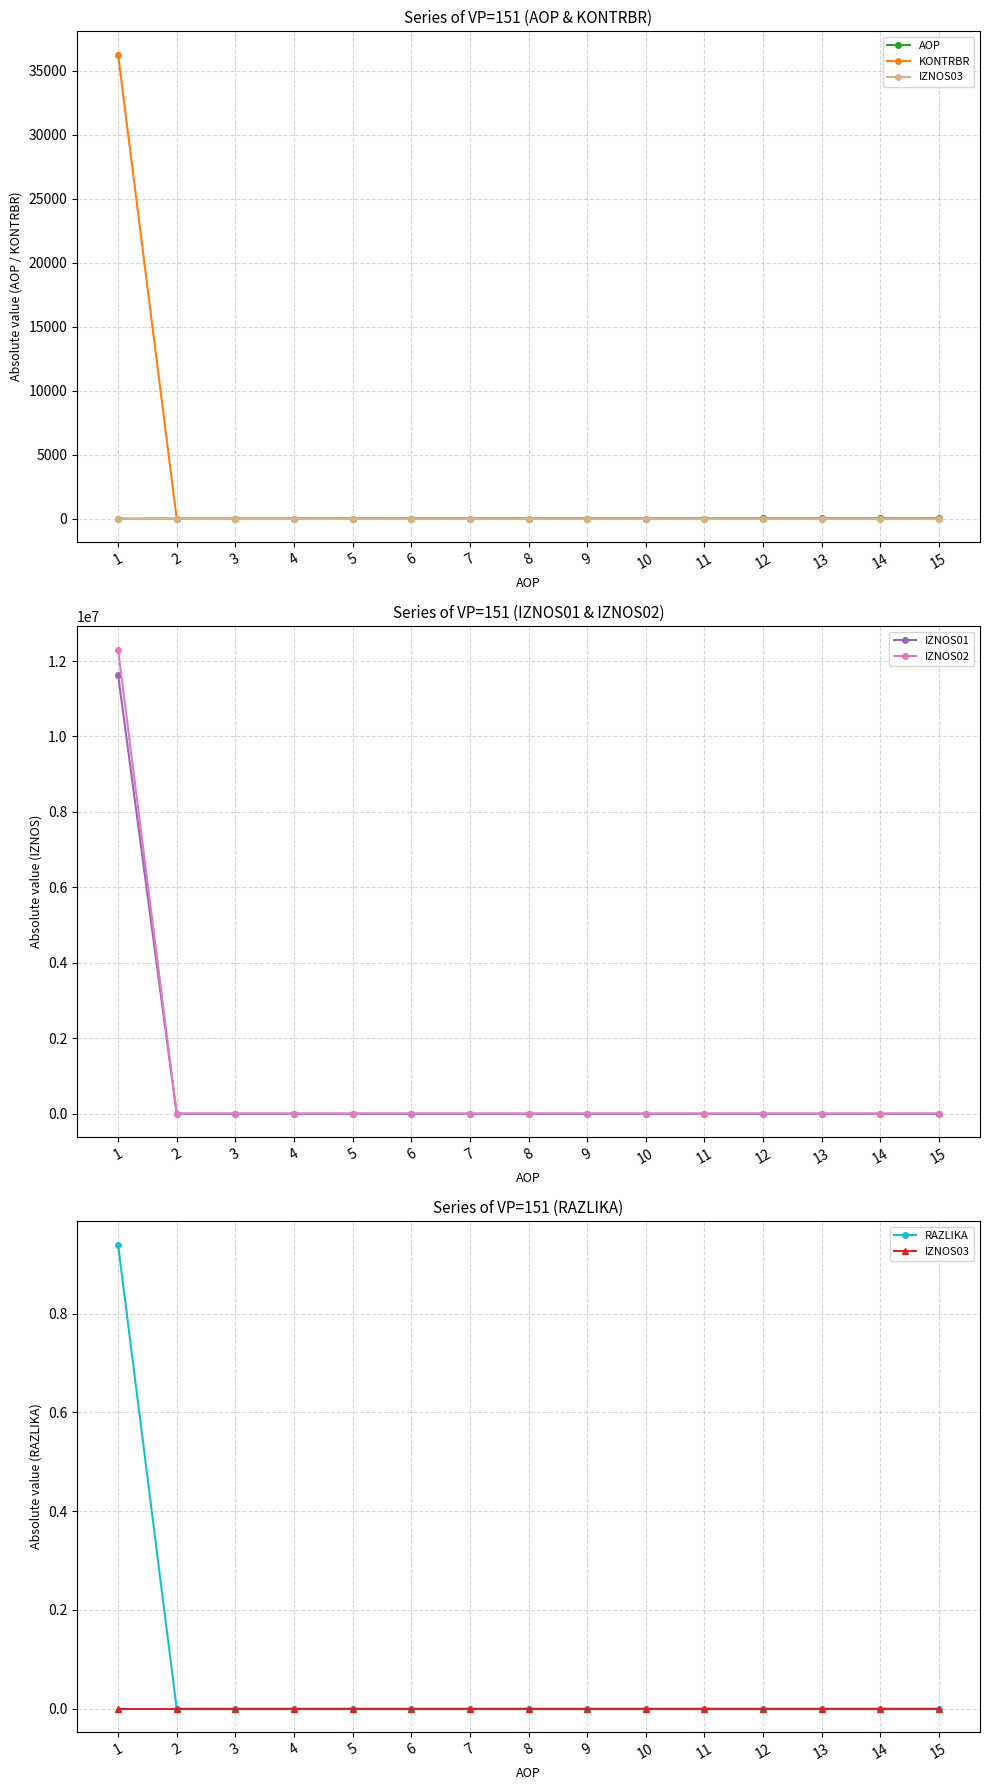

Reading right to left, what are all the values shown in this chart?

AOP: 15.0	14.0	13.0	12.0	11.0	10.0	9.0	8.0	7.0	6.0	5.0	4.0	3.0	2.0	1.0
KONTRBR: 0.0	0.0	0.0	0.0	0.0	0.0	0.0	0.0	0.0	0.0	0.0	0.0	0.0	0.0	36248.4
IZNOS03: 0.0	0.0	0.0	0.0	0.0	0.0	0.0	0.0	0.0	0.0	0.0	0.0	0.0	0.0	0.0
IZNOS01: 0.0	0.0	0.0	0.0	0.0	0.0	0.0	0.0	0.0	0.0	0.0	0.0	0.0	0.0	11637757.5
IZNOS02: 0.0	0.0	0.0	0.0	0.0	0.0	0.0	0.0	0.0	0.0	0.0	0.0	0.0	0.0	12305311.5
RAZLIKA: 0.0	0.0	0.0	0.0	0.0	0.0	0.0	0.0	0.0	0.0	0.0	0.0	0.0	0.0	0.9